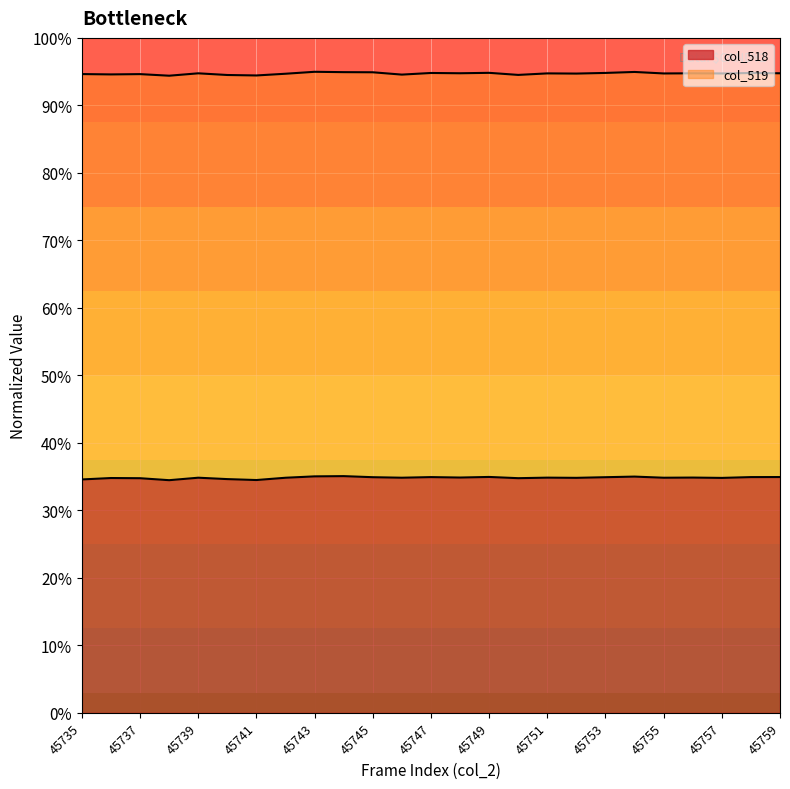

Reading right to left, list all the values displayed in this chart.

0.3	0.3	0.3	0.3	0.3	0.4	0.3	0.3	0.3	0.3	0.3	0.3	0.3	0.3	0.3	0.4	0.4	0.3	0.3	0.3	0.3	0.3	0.3	0.3	0.3